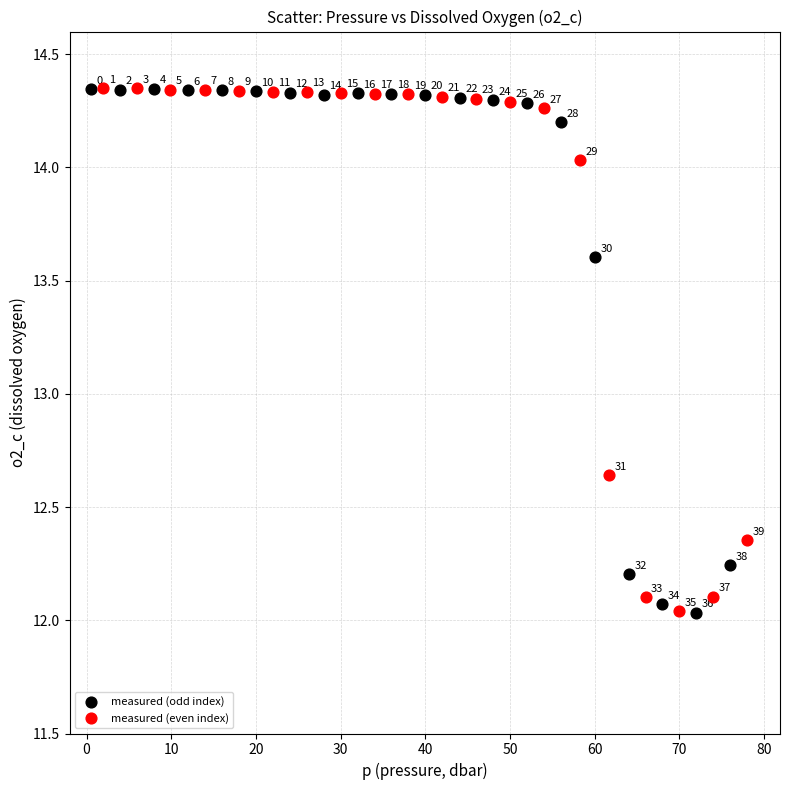

What are all the series names shown in the legend?

measured (odd index), measured (even index)